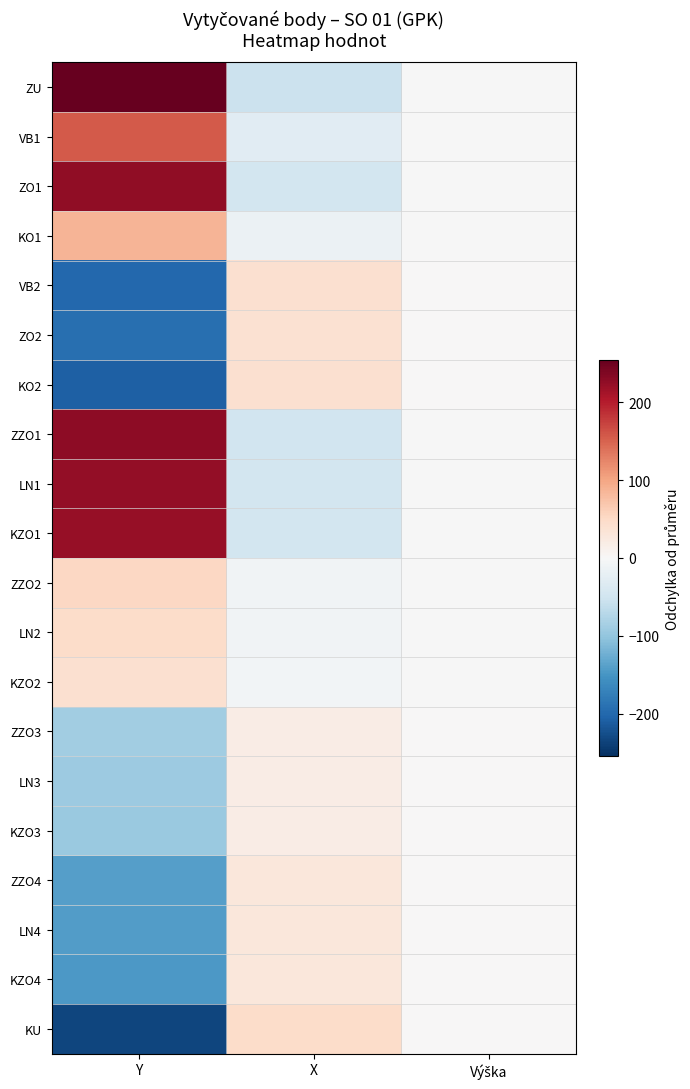

Between Výška and Y, which is larger?

Y